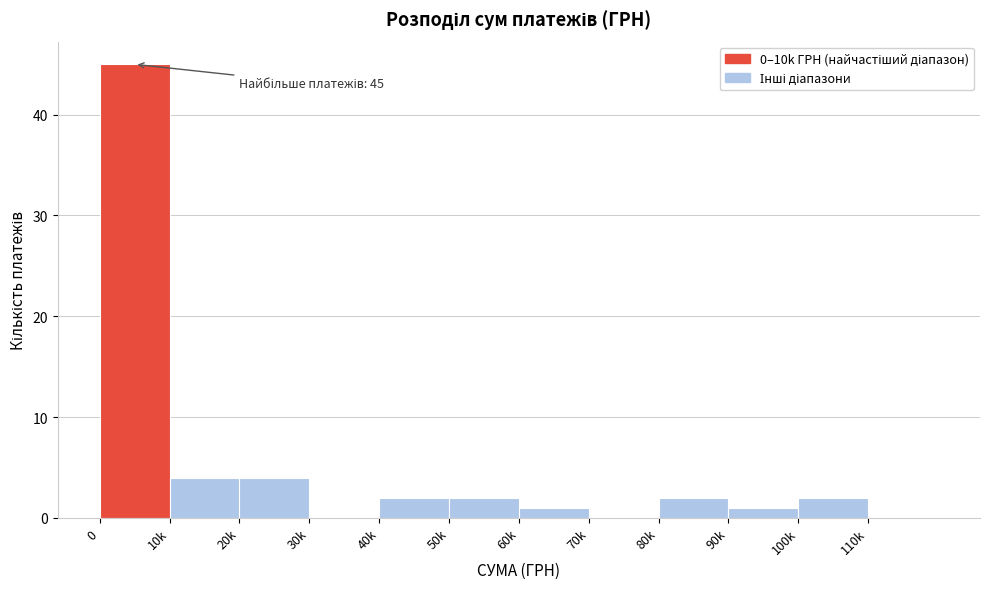

Reading right to left, what are all the values shown in this chart?

110k=0	100k=2	90k=1	80k=2	70k=0	60k=1	50k=2	40k=2	30k=0	20k=4	10k=4	0=45